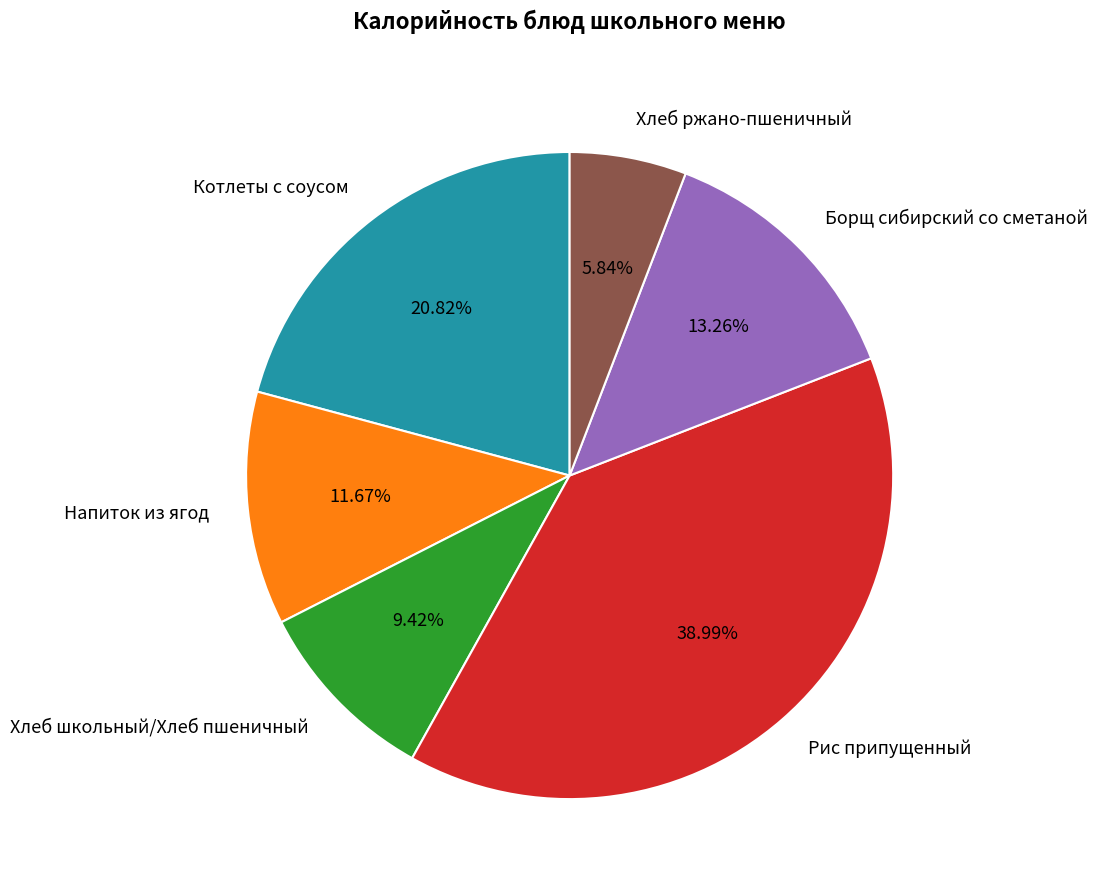

To the nearest percent, what percentage of the pie is Котлеты с соусом?

21%